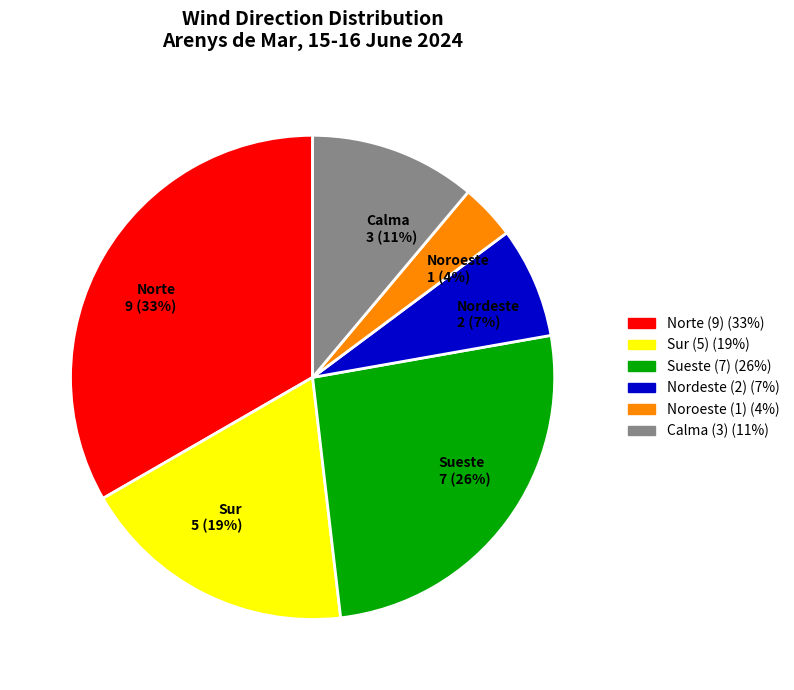

To the nearest percent, what is the combined percentage of Sueste 7 (26%) and Calma 3 (11%)?

37%